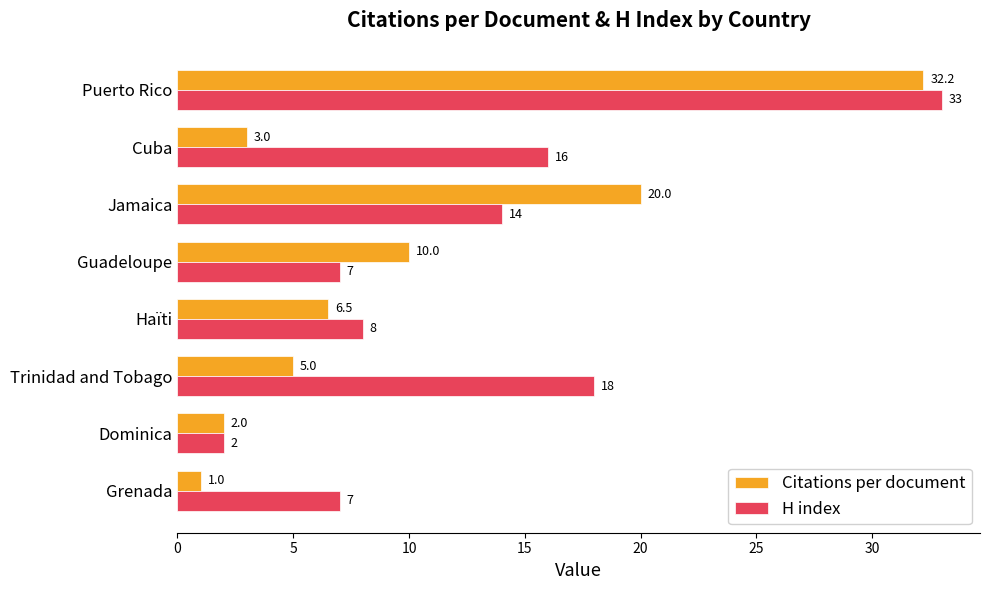

Rank the series by their maximum value, from lowest to highest.

Citations per document, H index